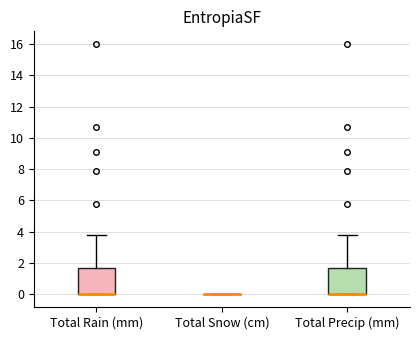

Reading left to right, read every box against the y-axis: the position of its median line, the range the box covers, and the ends of its whiskers. The values are not printed on the chart, so give them approximately, as read against the axis.

Total Rain (mm): median 0.0 (drawn on the box's lower edge), box 0.0 to 1.8, whiskers 0.0 to 3.8
Total Snow (cm): box collapsed to a line at 0.0, whiskers 0.0 to 0.0
Total Precip (mm): median 0.0 (drawn on the box's lower edge), box 0.0 to 1.8, whiskers 0.0 to 3.8